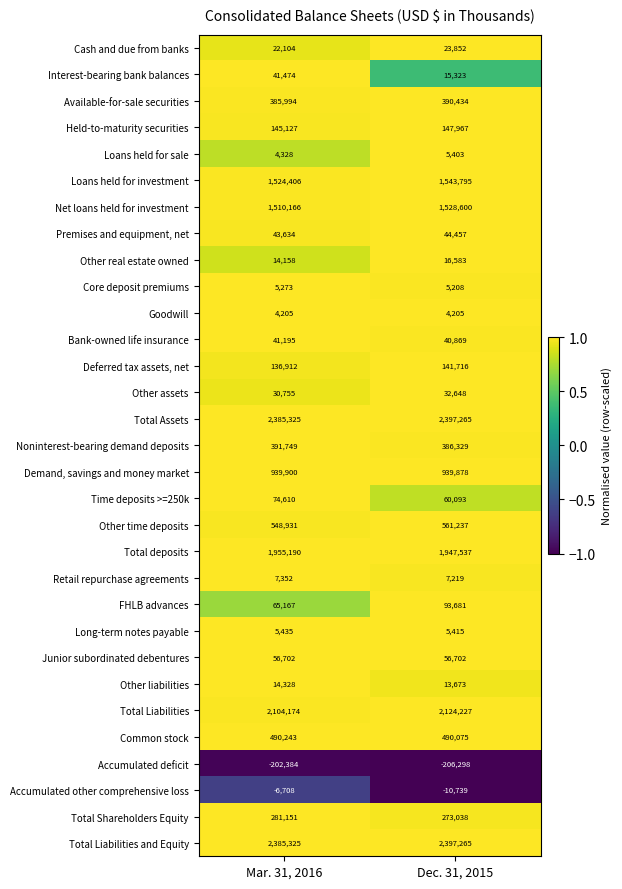

Which series changed the most between Mar. 31, 2016 and Dec. 31, 2015?

FHLB advances